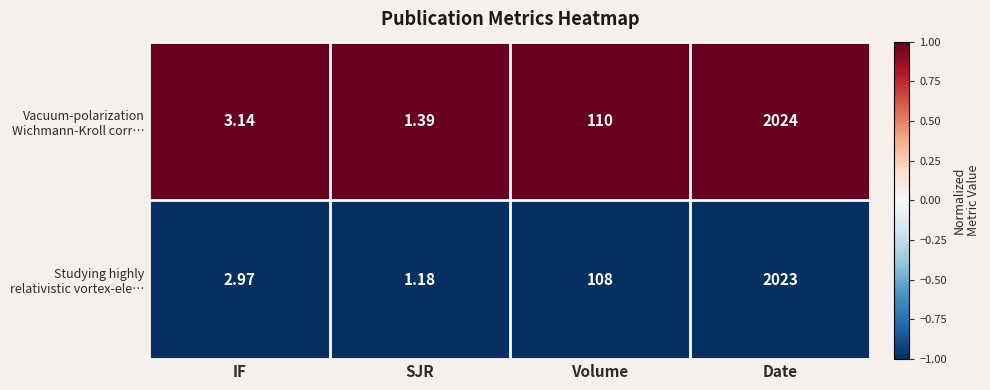

At which category is the sum across all series the highest?

Date